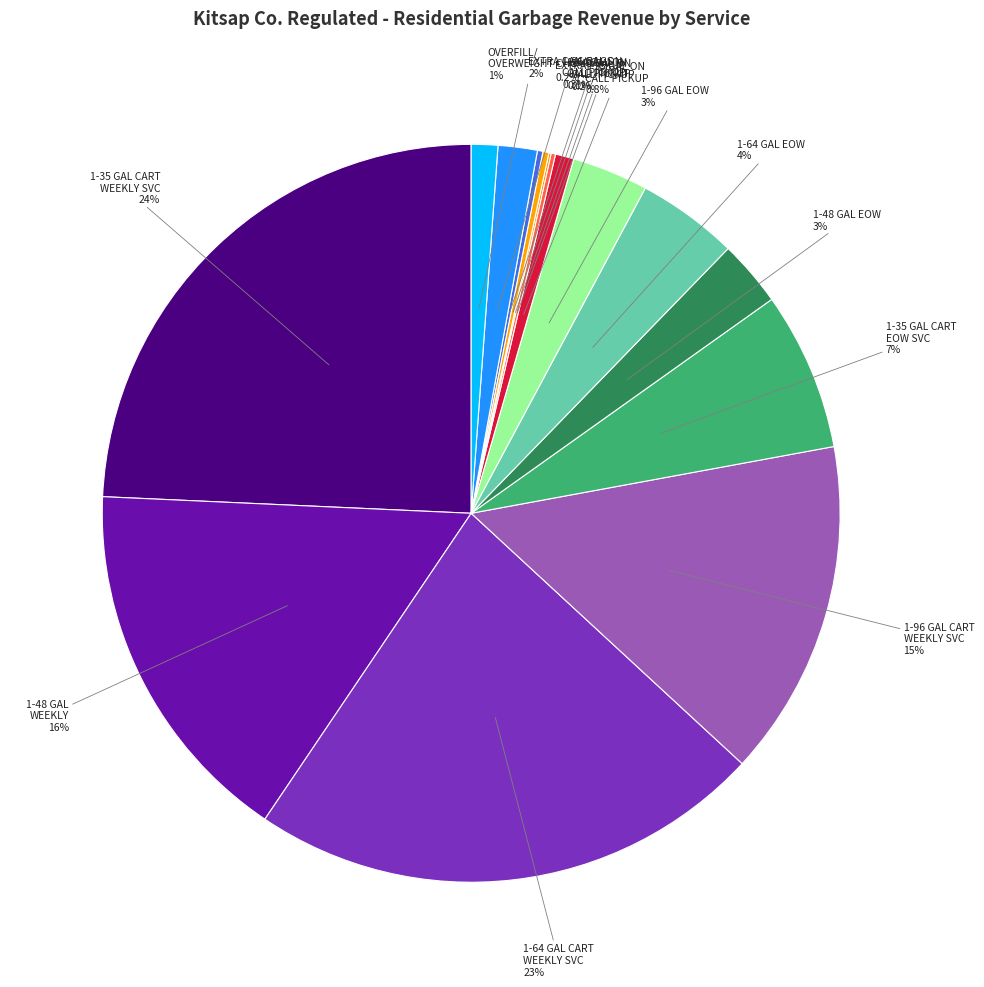

Rank the categories by value from highest to lowest.

1-35 GAL CART
WEEKLY SVC, 1-64 GAL CART
WEEKLY SVC, 1-48 GAL
WEEKLY, 1-96 GAL CART
WEEKLY SVC, 1-35 GAL CART
EOW SVC, 1-64 GAL EOW, 1-96 GAL EOW, 1-48 GAL EOW, EXTRA CAN/BAGS, OVERFILL/
OVERWEIGHT CHG, 1-35 GAL ON
CALL PICKUP, 1-96 GAL ON
CALL PICKUP, EXTRA PICKUP, 1-48 GAL ON
CALL PICKUP, 1-64 GAL ON
CALL PICKUP